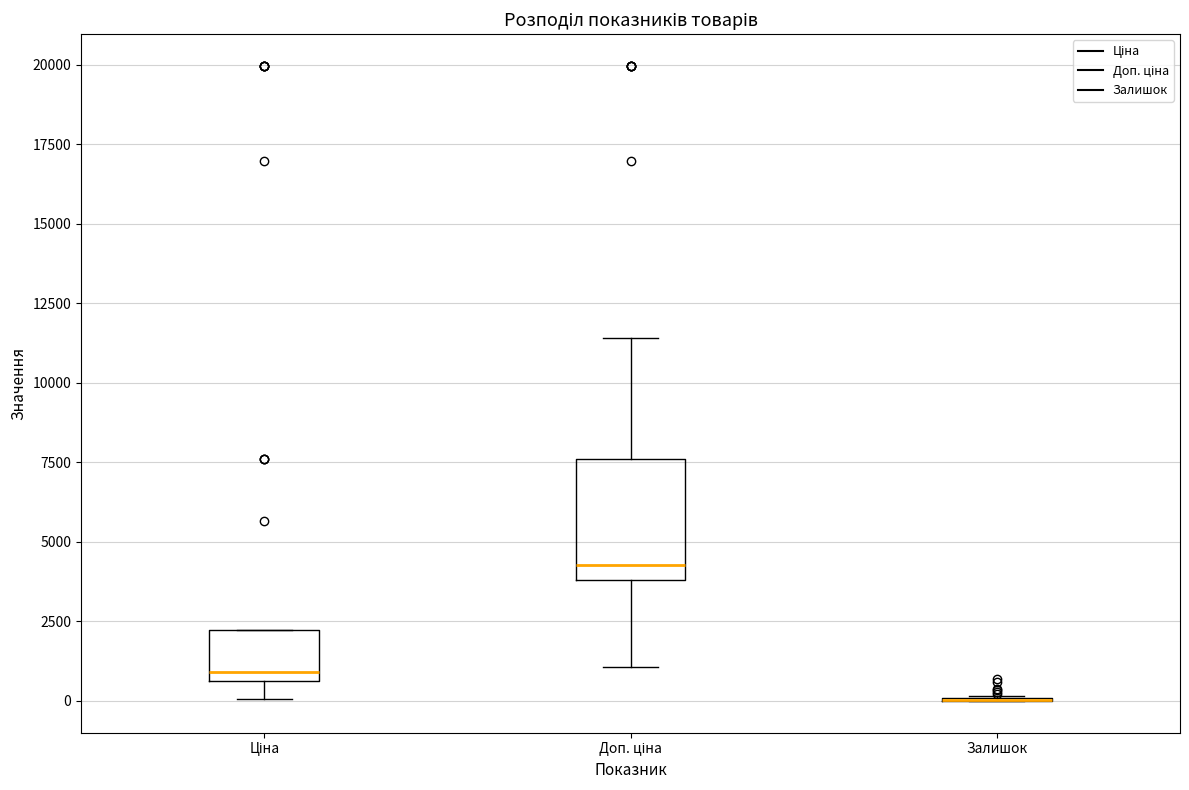

Reading left to right, transcribe this box plot: for each box, give where its median line is, the range the box spans, and where its two whiskers end, as read against the y-axis. The values are not printed on the chart, so give them approximately, as read against the axis.

Ціна: median 1000, box 500 to 2000, whiskers 0 to 2000
Доп. ціна: median 4500, box 4000 to 7500, whiskers 1000 to 11500
Залишок: box collapsed to a line at 0, whiskers 0 to 0